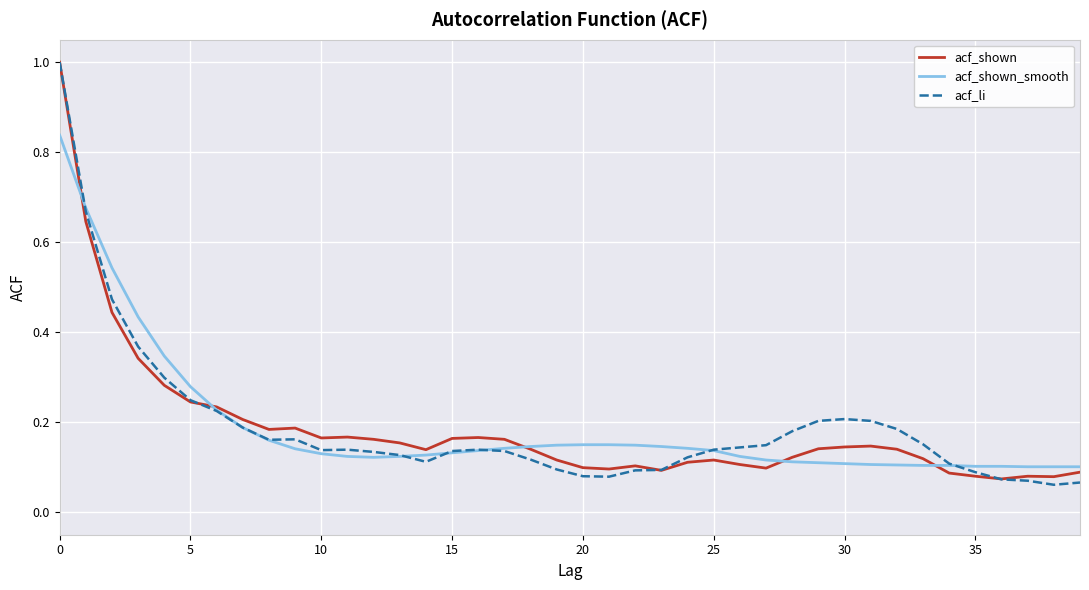

How many lines are shown in the chart?

3